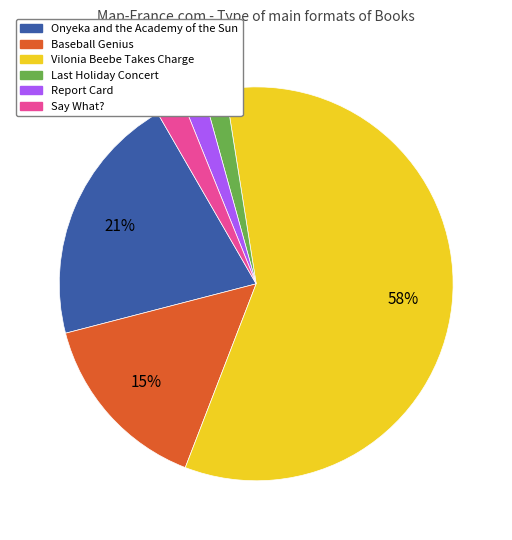

Which slice represents more than half of the pie?

Vilonia Beebe Takes Charge